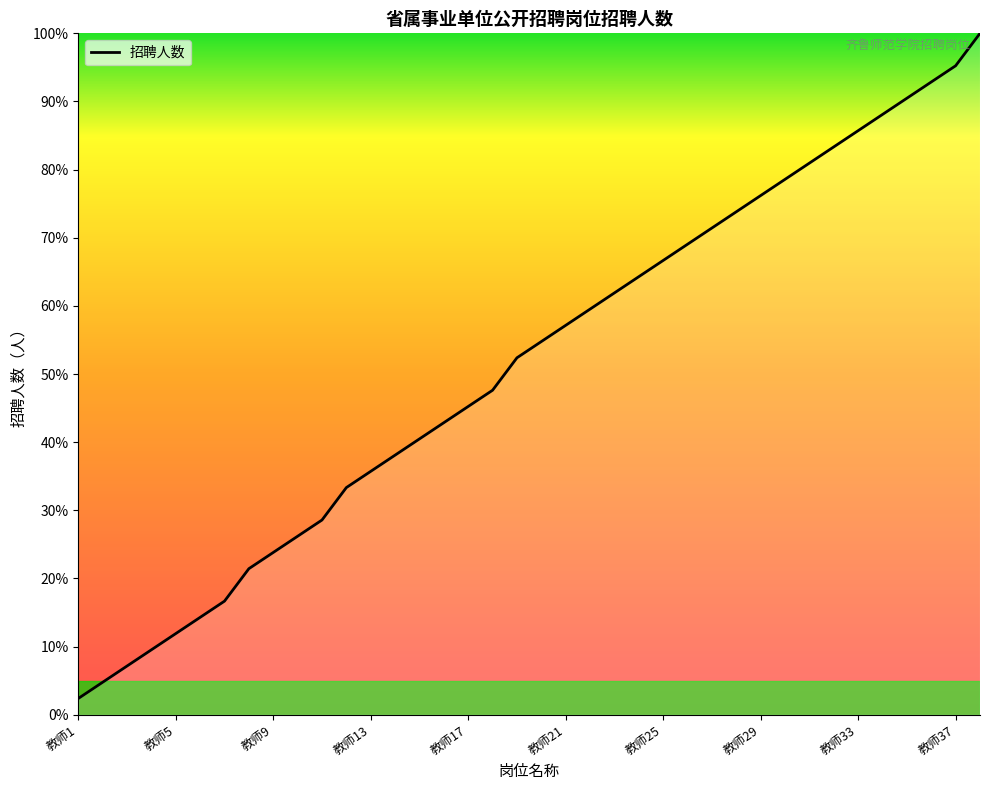

What is the difference between the maximum and minimum values?

97.6